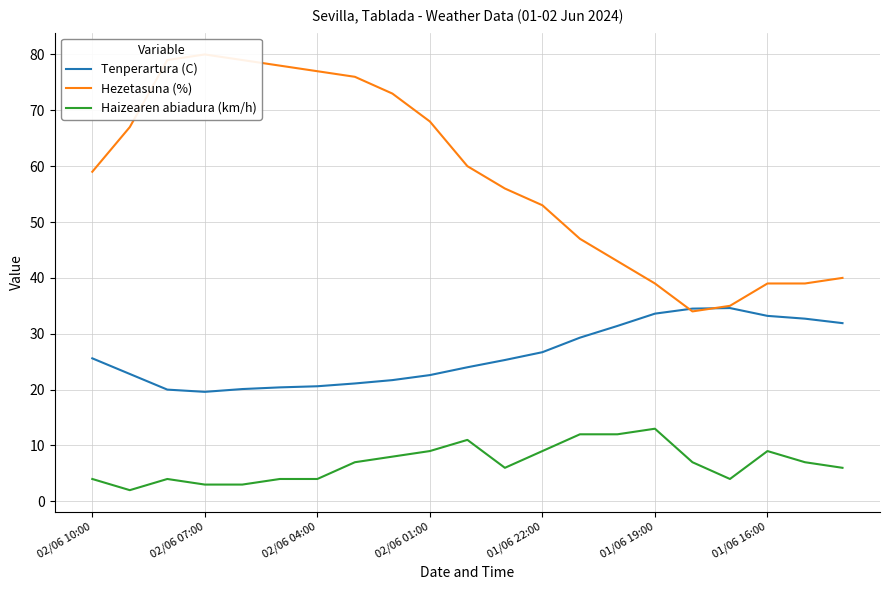

At how many categories does at least one series exceed 11?

21